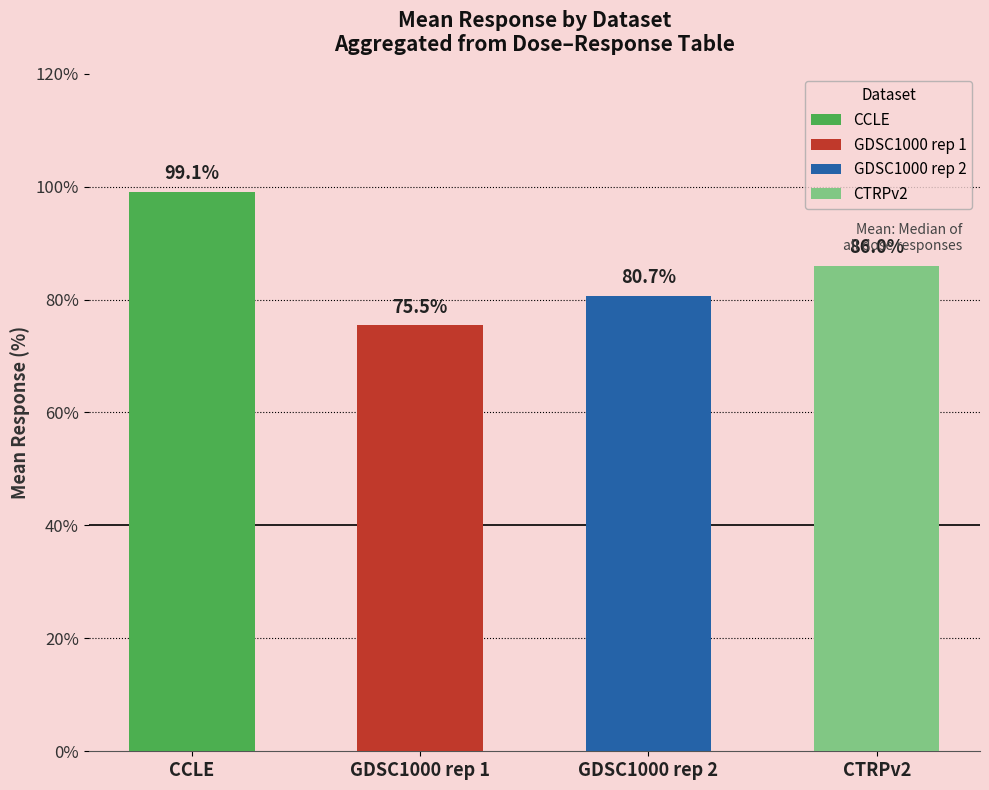

List the series in order of their overall mean, highest first.

CCLE, CTRPv2, GDSC1000 rep 2, GDSC1000 rep 1